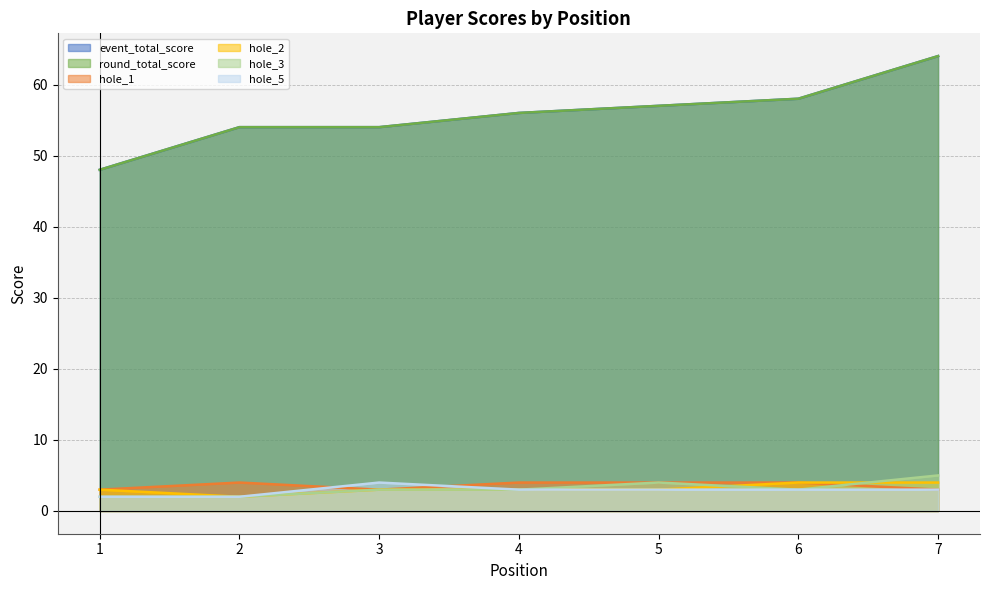

Is it true that round_total_score equals 36 at 6?

False